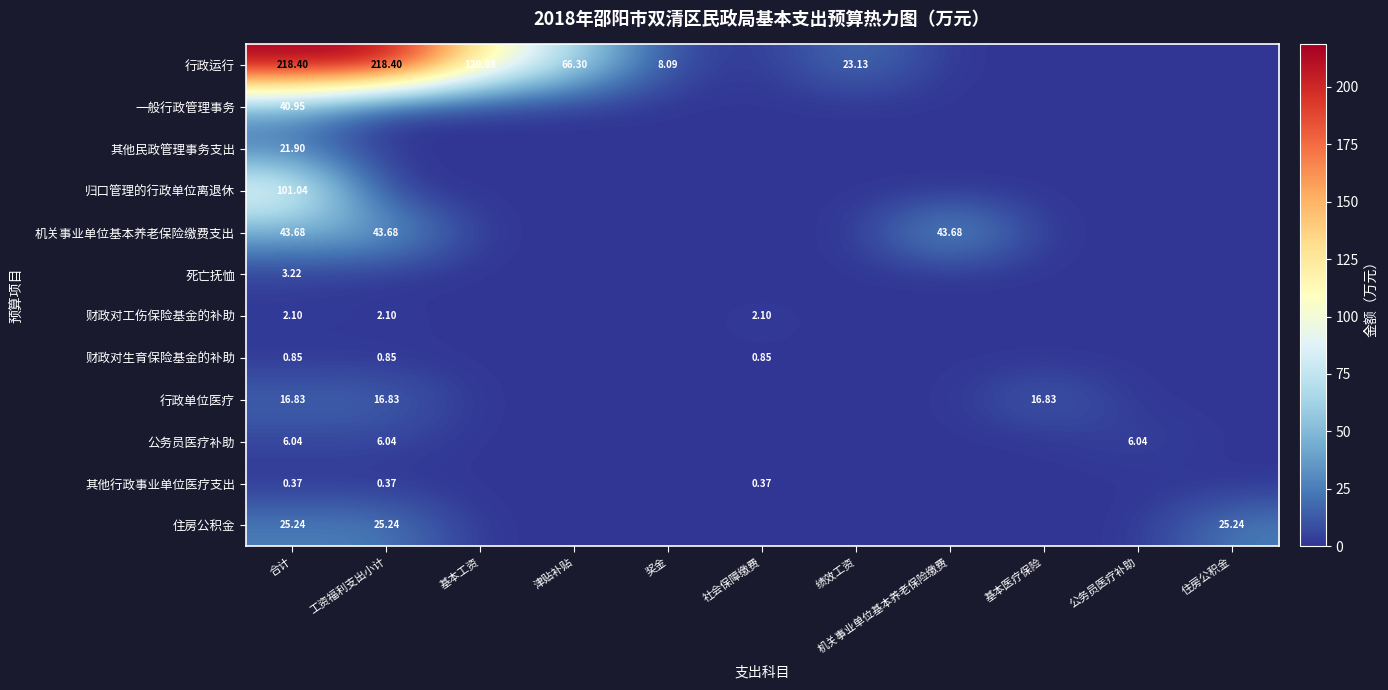

Which series has the widest spread of values?

行政运行